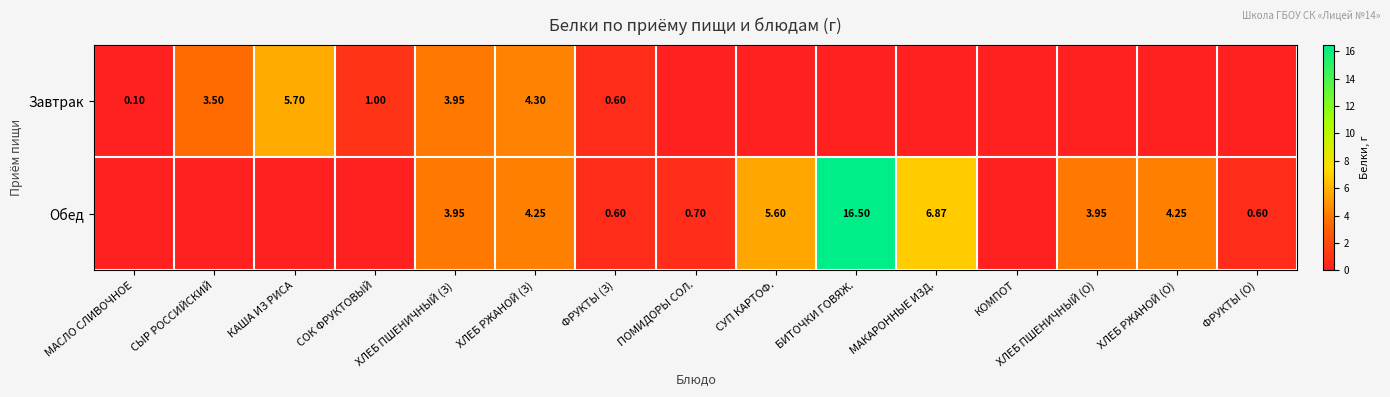

At СОК ФРУКТОВЫЙ, list the series in order from largest to smallest.

Завтрак, Обед